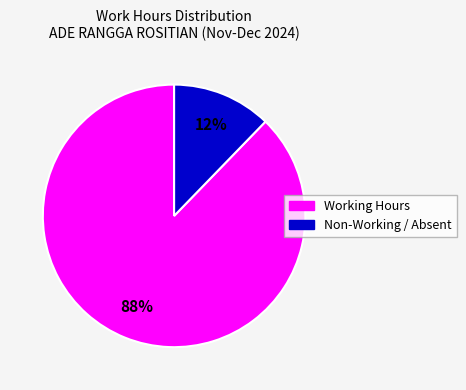

Is there any slice that represents more than half of the pie?

Yes